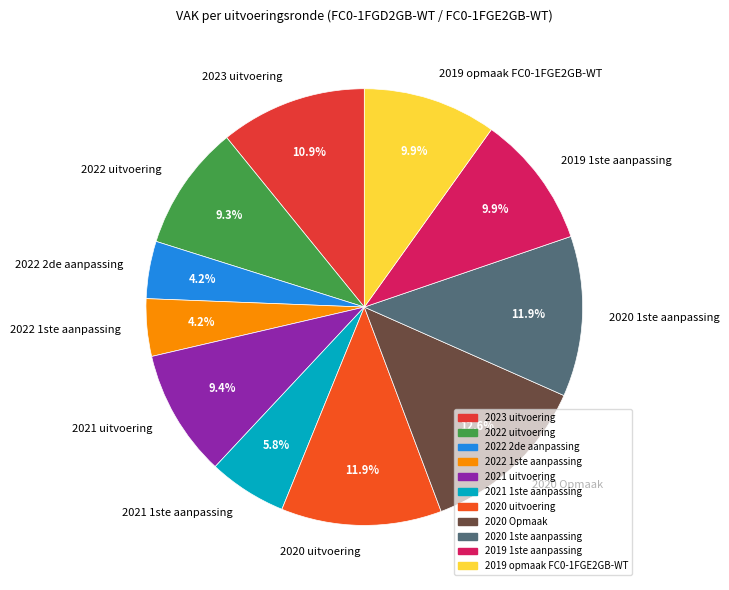

Is 2019 opmaak FC0-1FGE2GB-WT the majority of the pie?

No